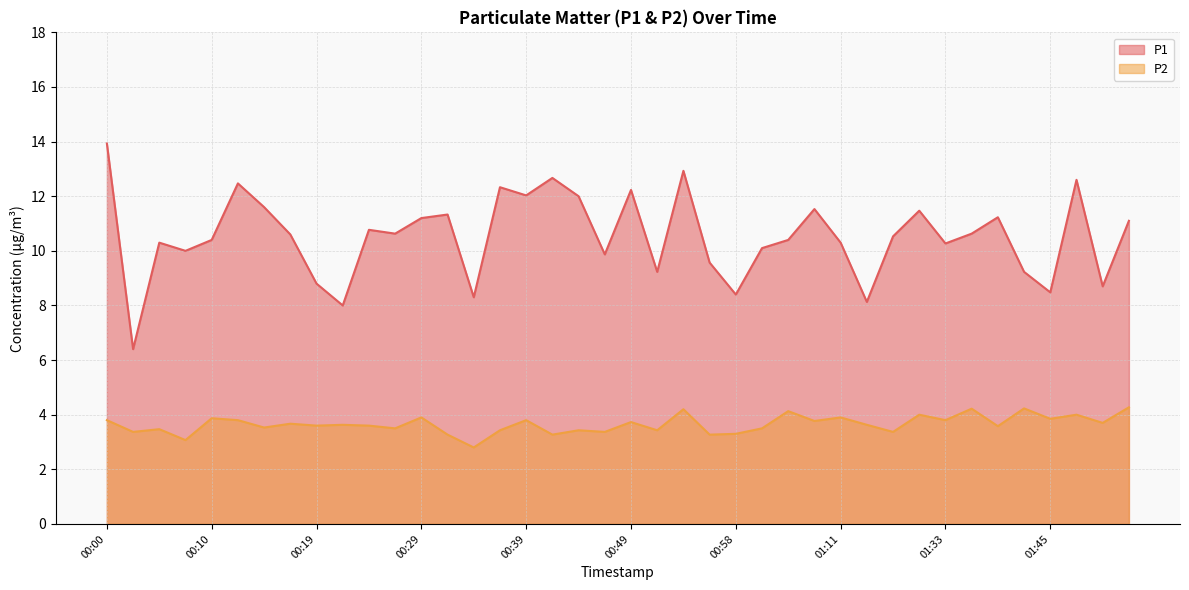

Which has a higher value, 00:41 or 00:22?

00:41